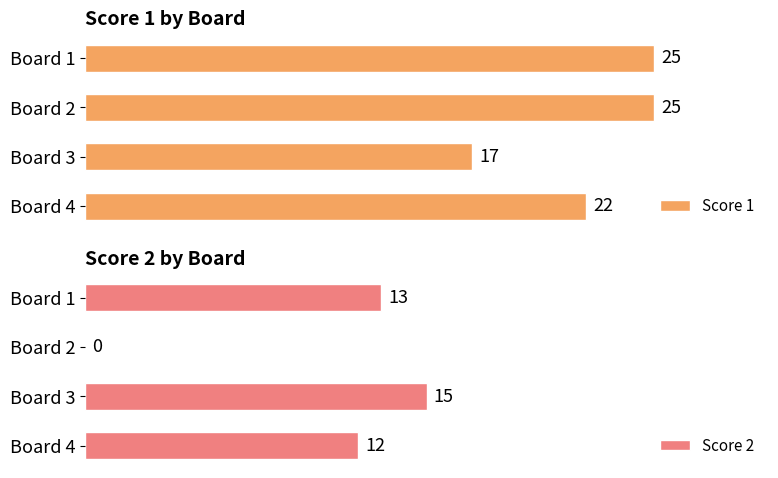

What is the difference between the maximum and minimum values in the Score 2 series?

15